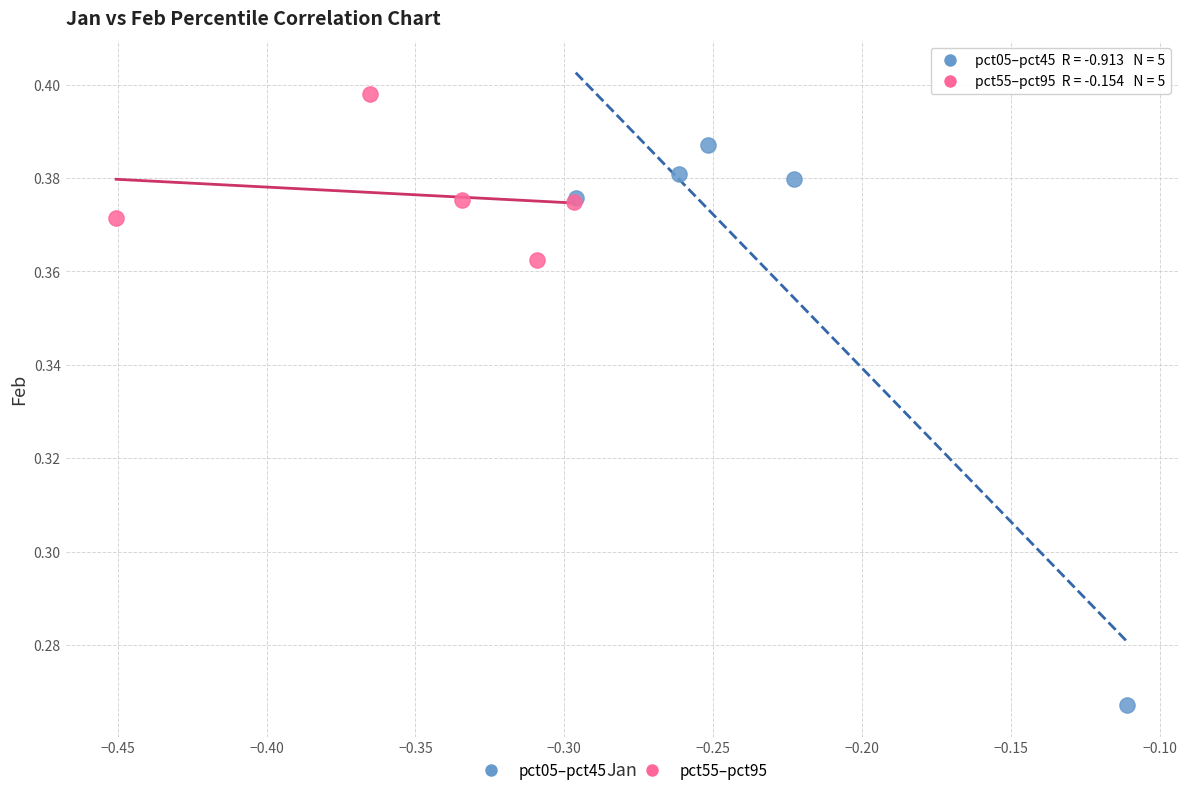

Which series has the largest Y range (max minus min)?

pct05–pct45